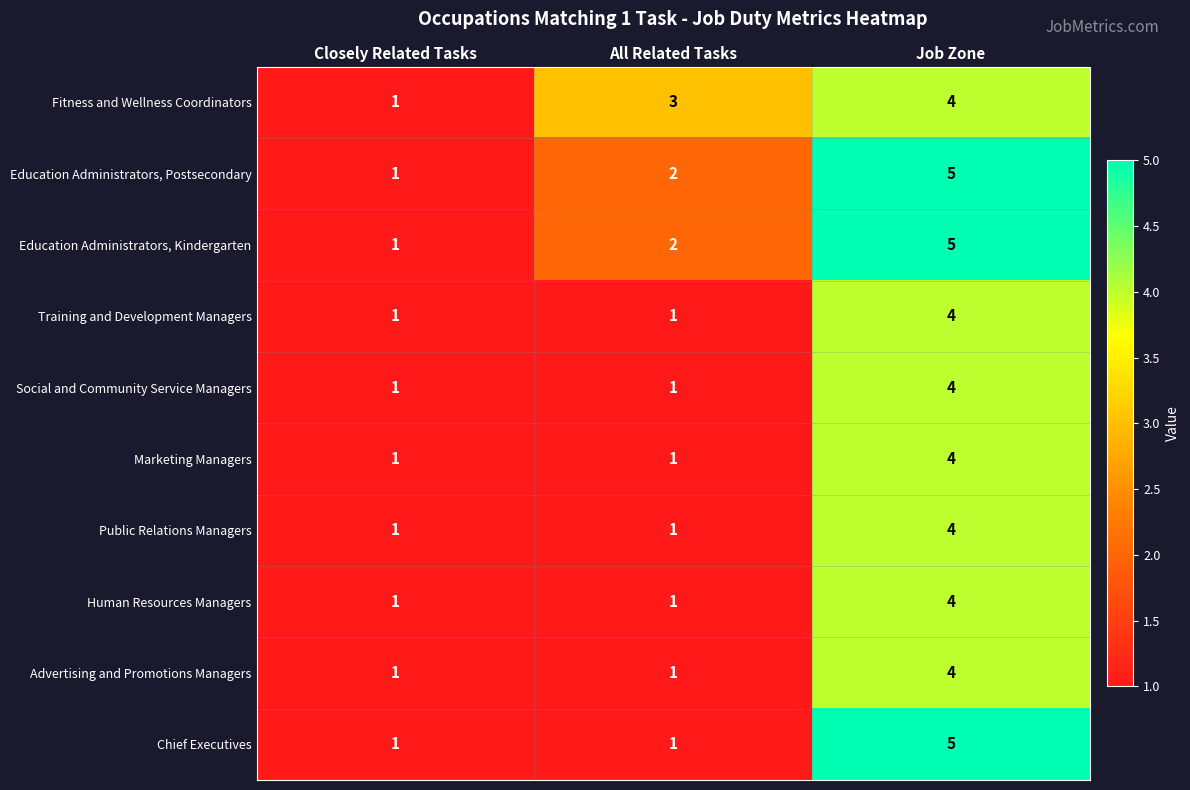

Count the Education Administrators, Postsecondary values in the range 1 to 5.

3